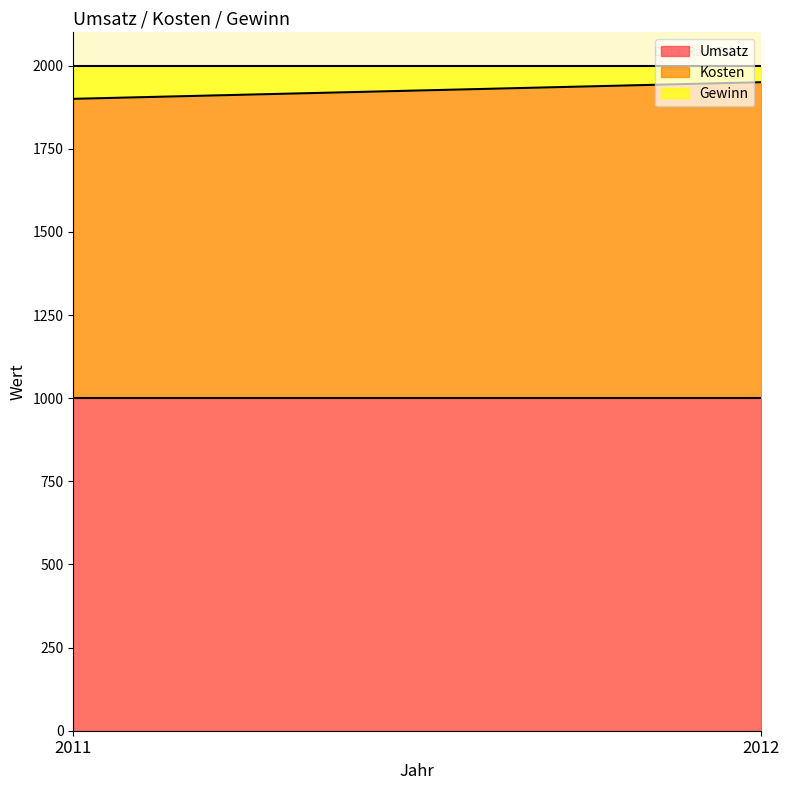

Is it true that Kosten equals 1586 at 2011?

False